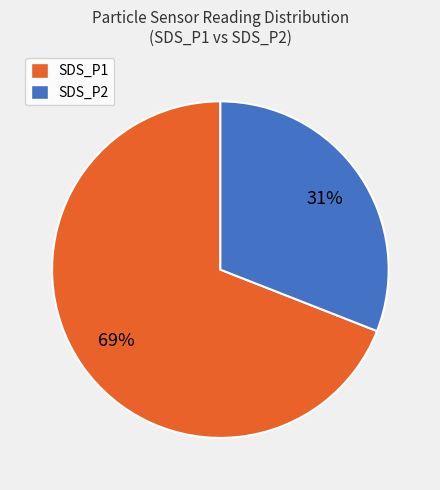

Rank the categories by value from highest to lowest.

SDS_P1, SDS_P2